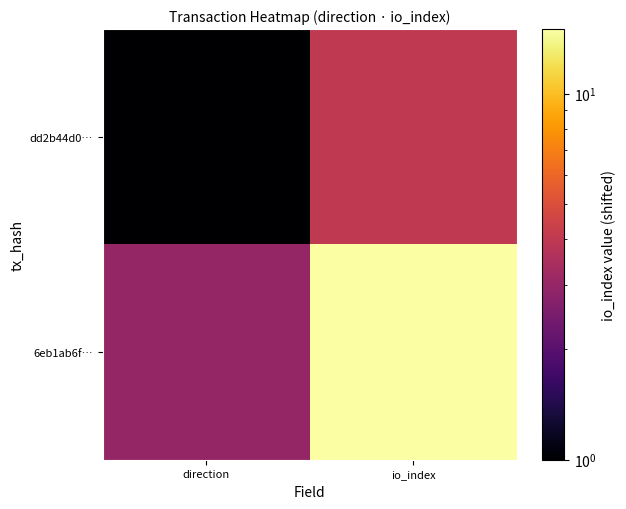

At how many categories does at least one series exceed 6?

1